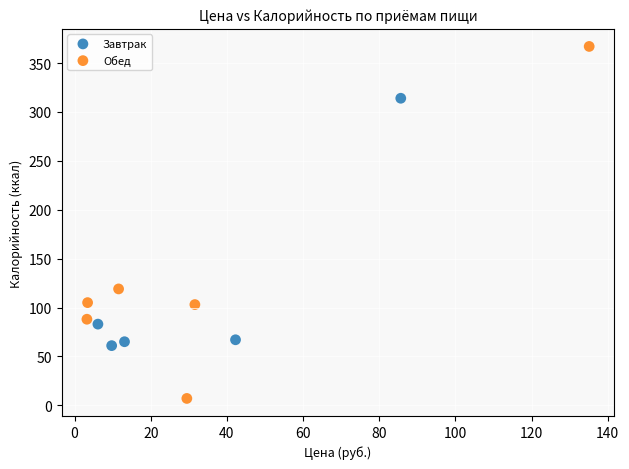

Which series contains the highest Y value?

Обед